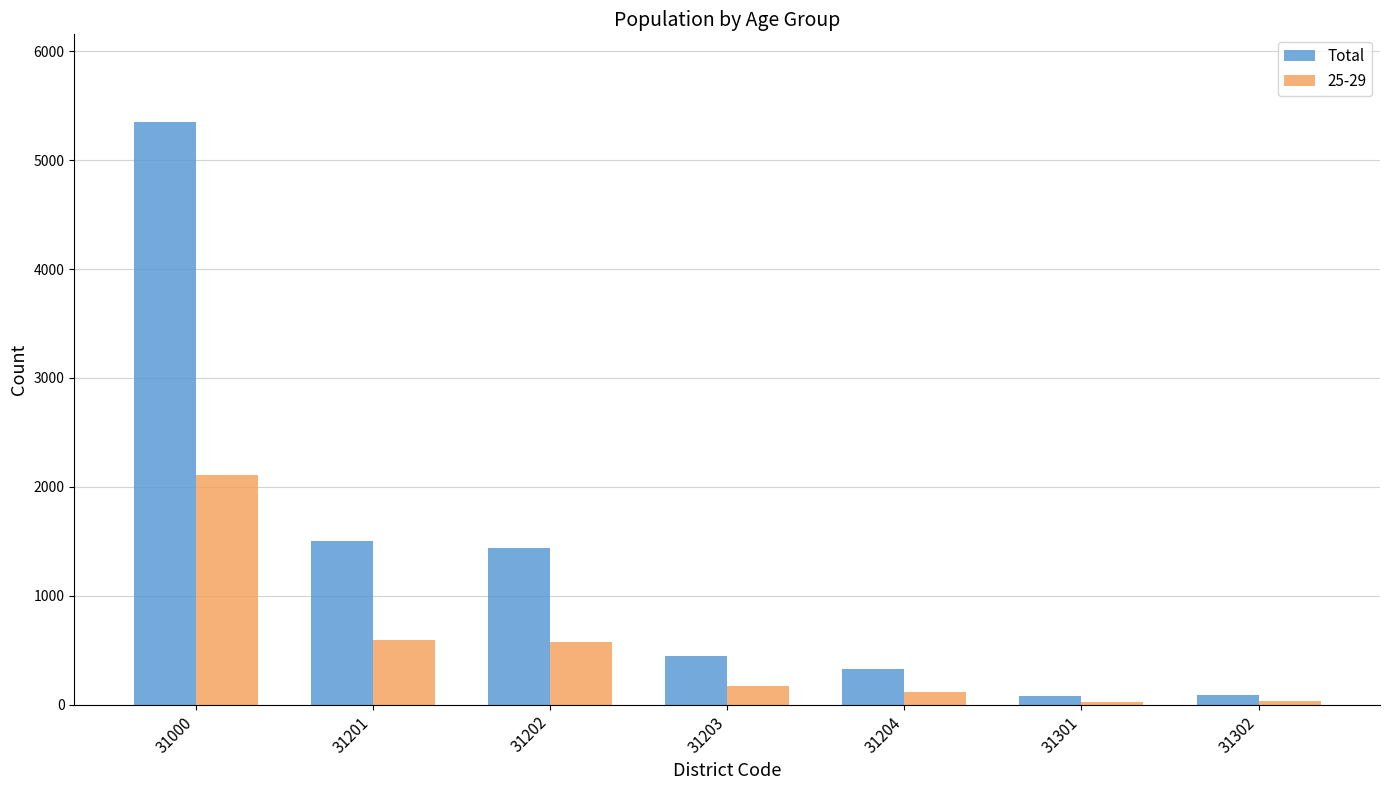

True or false: 25-29 has a value of 2891 at 31000.

False